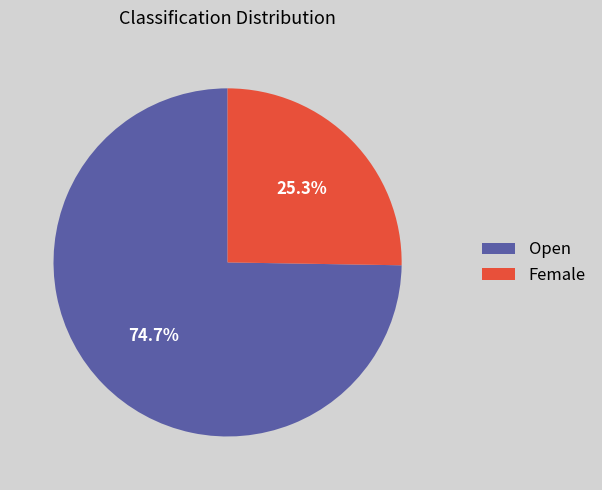

What portion of the pie excludes Open?

25.3%